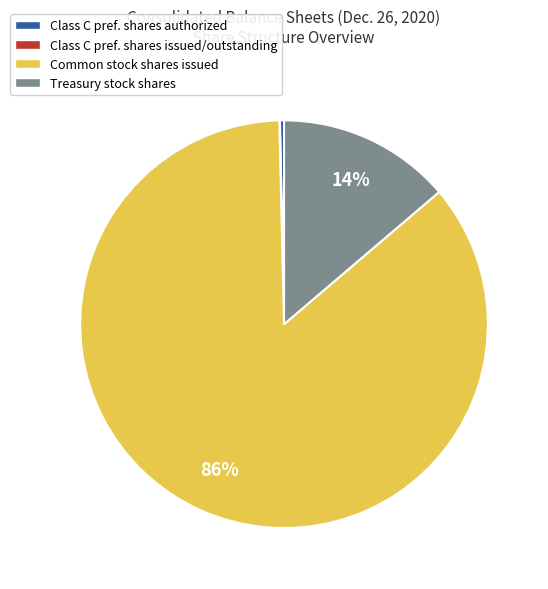

Which category has the biggest portion of the pie?

Common stock shares issued